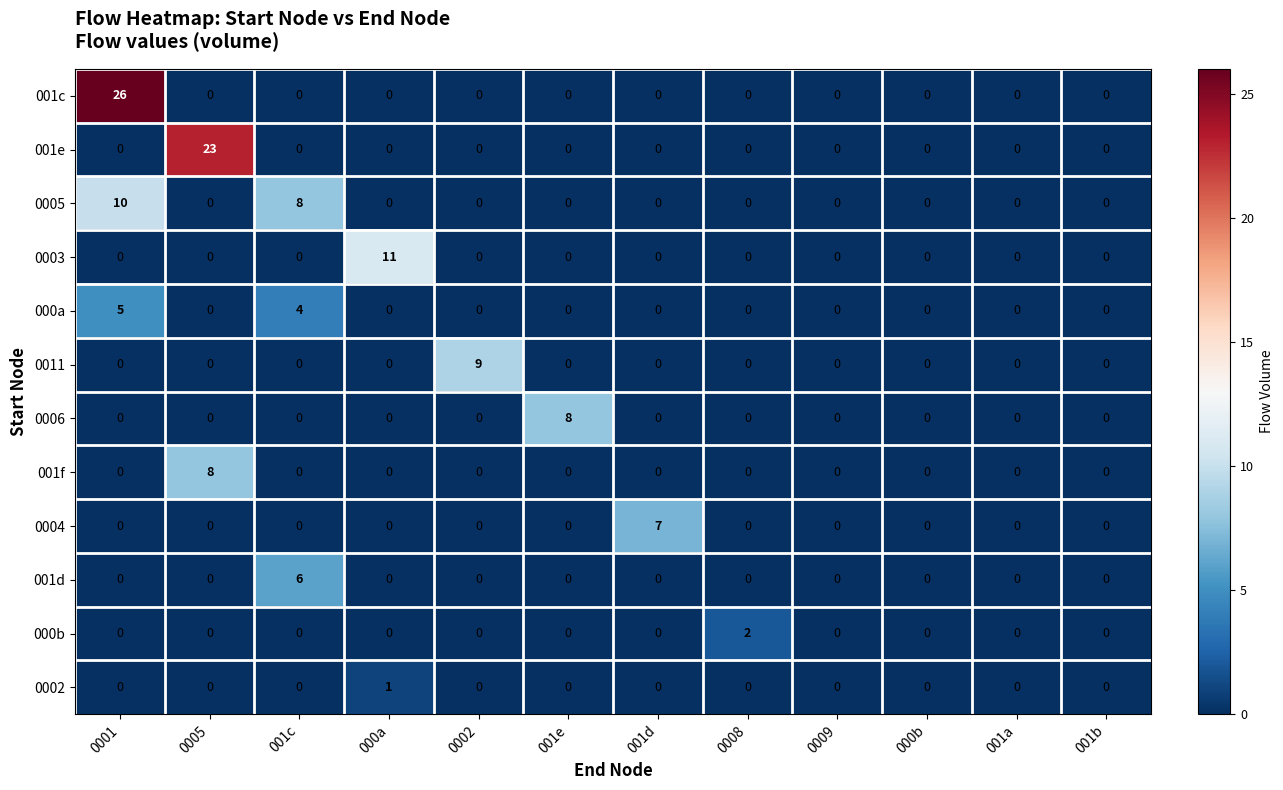

What is the sum of all 001f values?

8